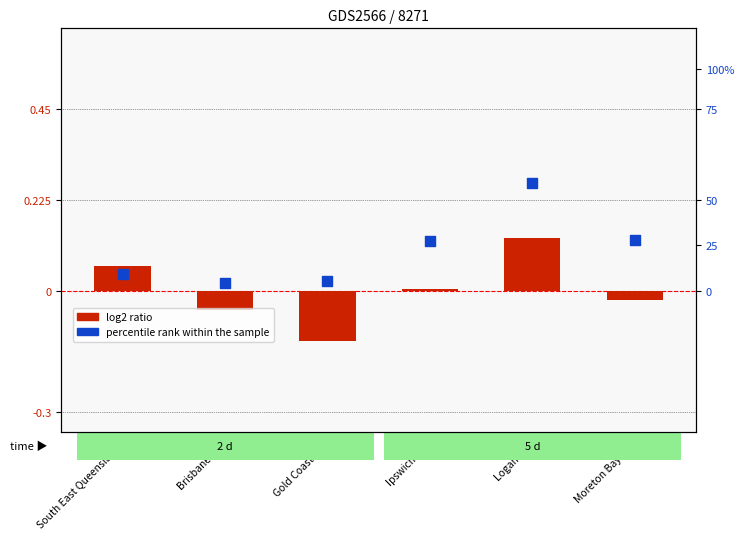

Which series has the widest spread of Y values?

log2 ratio